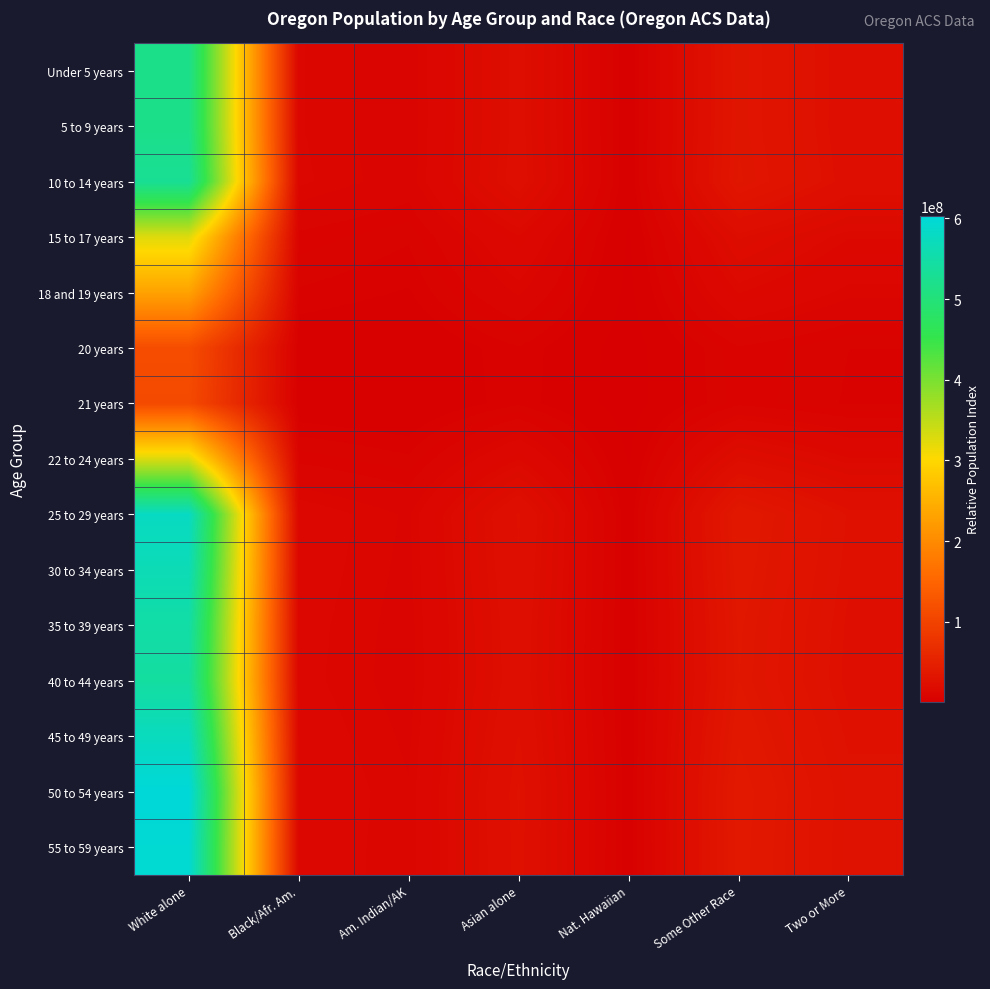

Reading left to right, list all the values displayed in this chart.

Under 5 years: White alone=518681368.5	Black/Afr. Am.=11201306.2	Am. Indian/AK=8611147.8	Asian alone=22864059.8	Nat. Hawaiian=2169498.4	Some Other Race=33119488.0	Two or More=23429903.3
5 to 9 years: White alone=517934643.4	Black/Afr. Am.=11185180.2	Am. Indian/AK=8598750.7	Asian alone=22831143.3	Nat. Hawaiian=2166375.1	Some Other Race=33071807.2	Two or More=23396172.2
10 to 14 years: White alone=529591852.0	Black/Afr. Am.=11436926.2	Am. Indian/AK=8792283.7	Asian alone=23345006.2	Nat. Hawaiian=2215133.9	Some Other Race=33816157.8	Two or More=23922752.3
15 to 17 years: White alone=325611445.3	Black/Afr. Am.=7031819.0	Am. Indian/AK=5405801.0	Asian alone=14353319.8	Nat. Hawaiian=1361941.2	Some Other Race=20791347.1	Two or More=14708538.1
18 and 19 years: White alone=230851593.3	Black/Afr. Am.=4985410.2	Am. Indian/AK=3832598.0	Asian alone=10176198.6	Nat. Hawaiian=965587.4	Some Other Race=14740623.1	Two or More=10428040.9
20 years: White alone=114545883.7	Black/Afr. Am.=2473702.7	Am. Indian/AK=1901690.7	Asian alone=5049311.8	Nat. Hawaiian=479113.2	Some Other Race=7314126.3	Two or More=5174273.0
21 years: White alone=110425795.2	Black/Afr. Am.=2384726.4	Am. Indian/AK=1833289.0	Asian alone=4867693.6	Nat. Hawaiian=461880.1	Some Other Race=7051045.3	Two or More=4988160.1
22 to 24 years: White alone=327535026.6	Black/Afr. Am.=7073360.2	Am. Indian/AK=5437736.3	Asian alone=14438113.4	Nat. Hawaiian=1369987.0	Some Other Race=20914174.0	Two or More=14795430.2
25 to 29 years: White alone=578674835.2	Black/Afr. Am.=12496909.3	Am. Indian/AK=9607159.3	Asian alone=25508639.5	Nat. Hawaiian=2420434.3	Some Other Race=36950265.5	Two or More=26139931.5
30 to 34 years: White alone=565744700.5	Black/Afr. Am.=12217673.6	Am. Indian/AK=9392493.2	Asian alone=24938664.6	Nat. Hawaiian=2366351.1	Some Other Race=36124634.5	Two or More=25555850.8
35 to 39 years: White alone=548390983.9	Black/Afr. Am.=11842907.3	Am. Indian/AK=9104386.8	Asian alone=24173693.2	Nat. Hawaiian=2293765.4	Some Other Race=35016543.4	Two or More=24771947.7
40 to 44 years: White alone=542275261.6	Black/Afr. Am.=11710833.7	Am. Indian/AK=9002853.6	Asian alone=23904105.2	Nat. Hawaiian=2268185.1	Some Other Race=34626034.7	Two or More=24495688.0
45 to 49 years: White alone=573971777.1	Black/Afr. Am.=12395343.3	Am. Indian/AK=9529079.2	Asian alone=25301323.4	Nat. Hawaiian=2400762.7	Some Other Race=36649960.0	Two or More=25927484.7
50 to 54 years: White alone=603048204.5	Black/Afr. Am.=13023270.2	Am. Indian/AK=10011806.0	Asian alone=26583045.1	Nat. Hawaiian=2522381.2	Some Other Race=38506584.2	Two or More=27240926.7
55 to 59 years: White alone=596993617.6	Black/Afr. Am.=12892516.9	Am. Indian/AK=9911287.7	Asian alone=26316152.1	Nat. Hawaiian=2497056.6	Some Other Race=38119979.2	Two or More=26967428.6